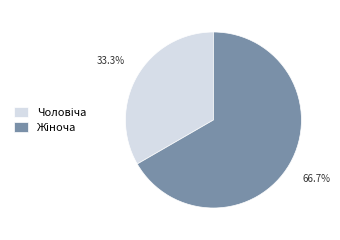

Does any single category account for the majority?

Yes